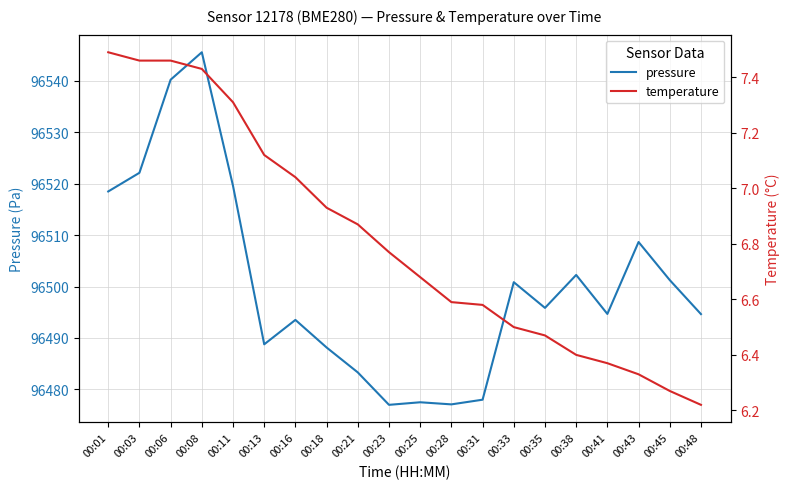

True or false: temperature has more than 1 interior local peaks.

False